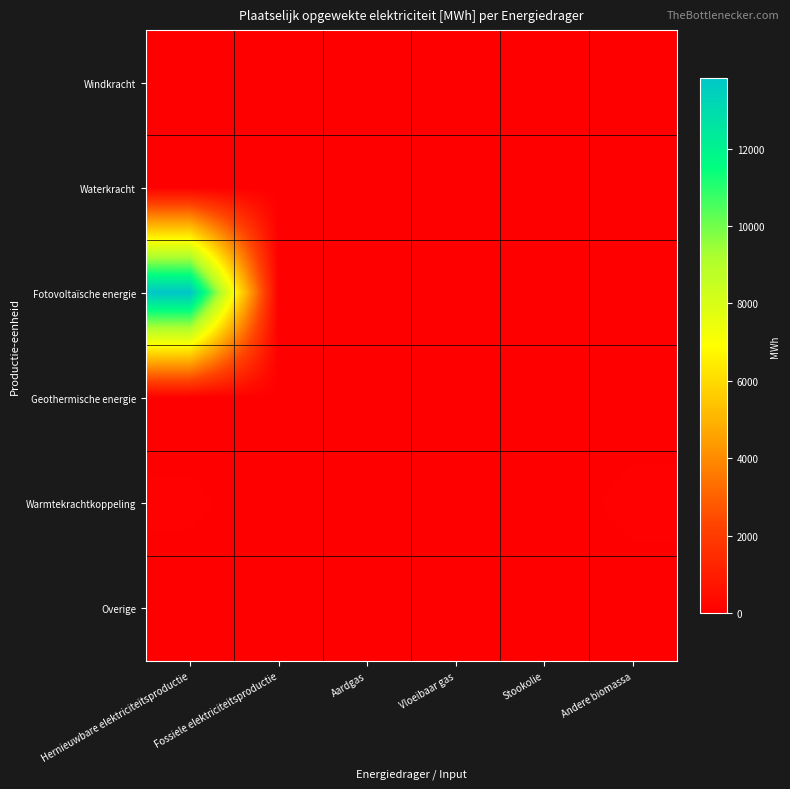

Rank the series by their maximum value, from highest to lowest.

Fotovoltaïsche energie, Warmtekrachtkoppeling, Windkracht, Waterkracht, Geothermische energie, Overige